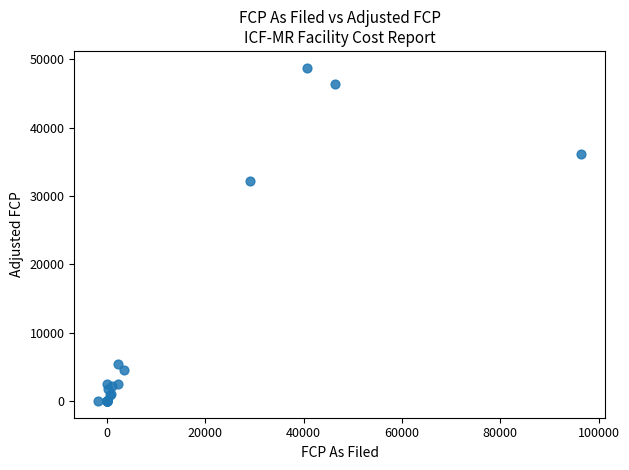

What Y value in the scatter plot is closest to 24398?

32200